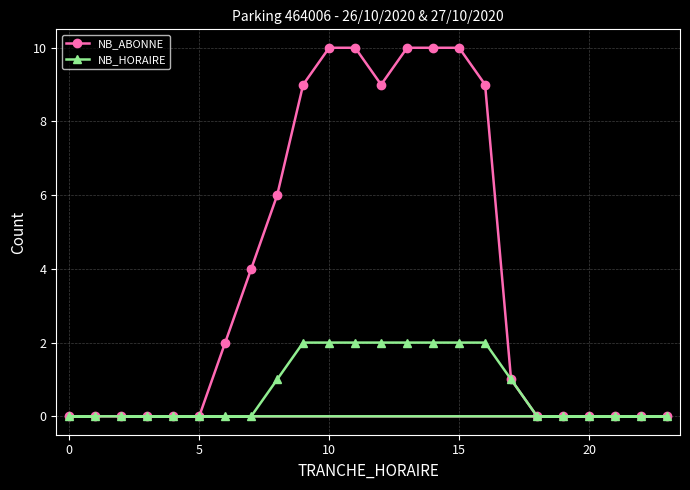

Reading left to right, transcribe all the data shown in this chart.

NB_ABONNE: 0	0	0	0	0	0	2	4	6	9	10	10	9	10	10	10	9	1	0	0	0	0	0	0
NB_HORAIRE: 0	0	0	0	0	0	0	0	1	2	2	2	2	2	2	2	2	1	0	0	0	0	0	0